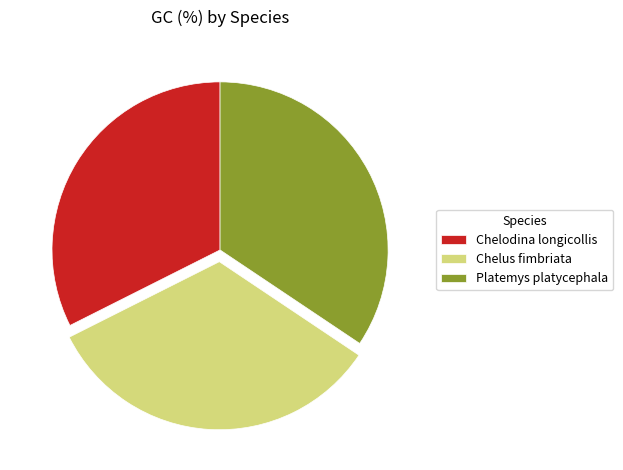

What is the largest slice in the pie chart?

Platemys platycephala